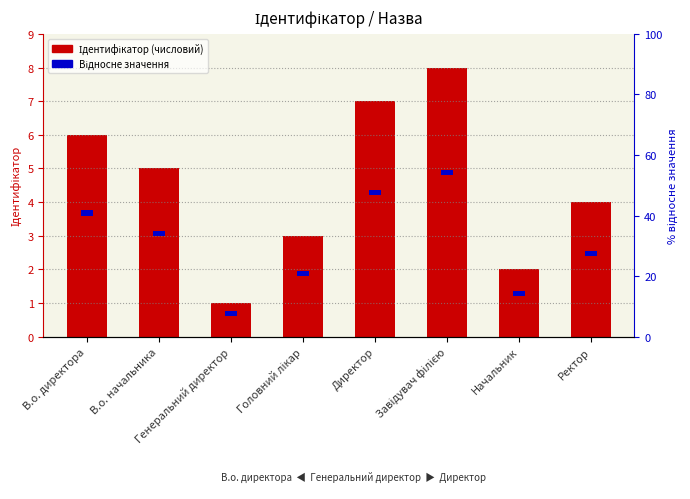

Reading left to right, transcribe all the data shown in this chart.

Ідентифікатор: В.о. директора=6.0	В.о. начальника=5.0	Генеральний директор=1.0	Головний лікар=3.0	Директор=7.0	Завідувач філією=8.0	Начальник=2.0	Ректор=4.0
Відносне значення: В.о. директора=0.1	В.о. начальника=0.1	Генеральний директор=0.1	Головний лікар=0.1	Директор=0.1	Завідувач філією=0.1	Начальник=0.1	Ректор=0.1